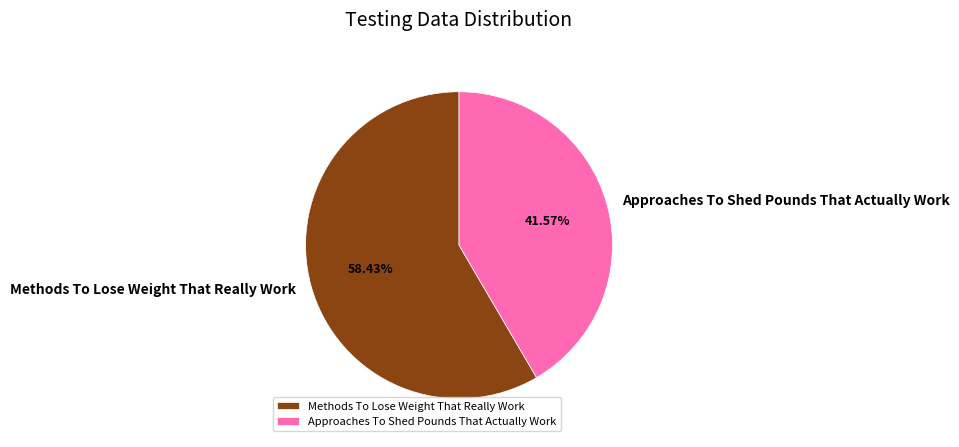

Is it true that Approaches To Shed Pounds That Actually Work is 54% of the pie?

False